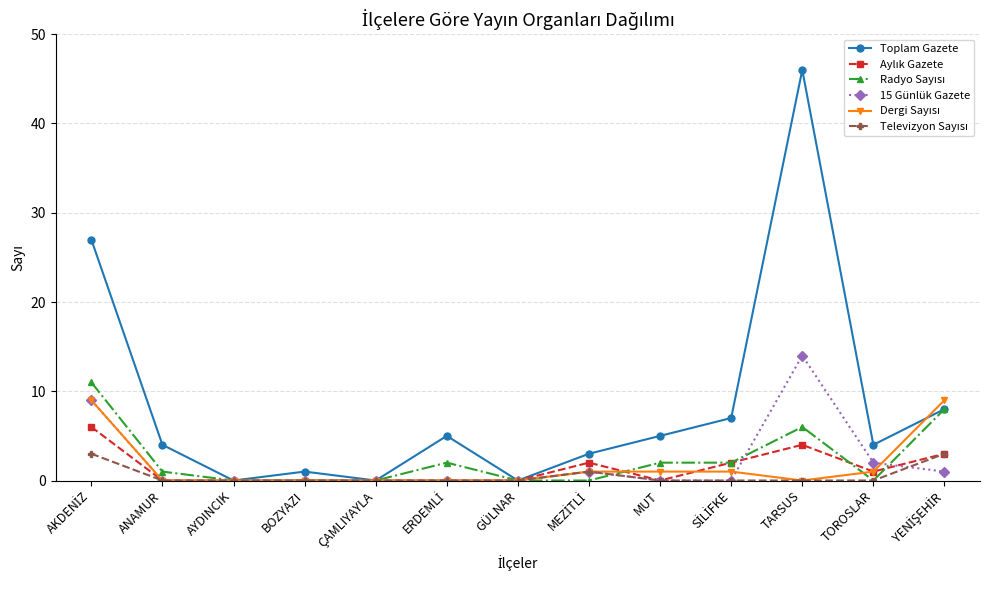

Which category has the highest value across all series?

TARSUS